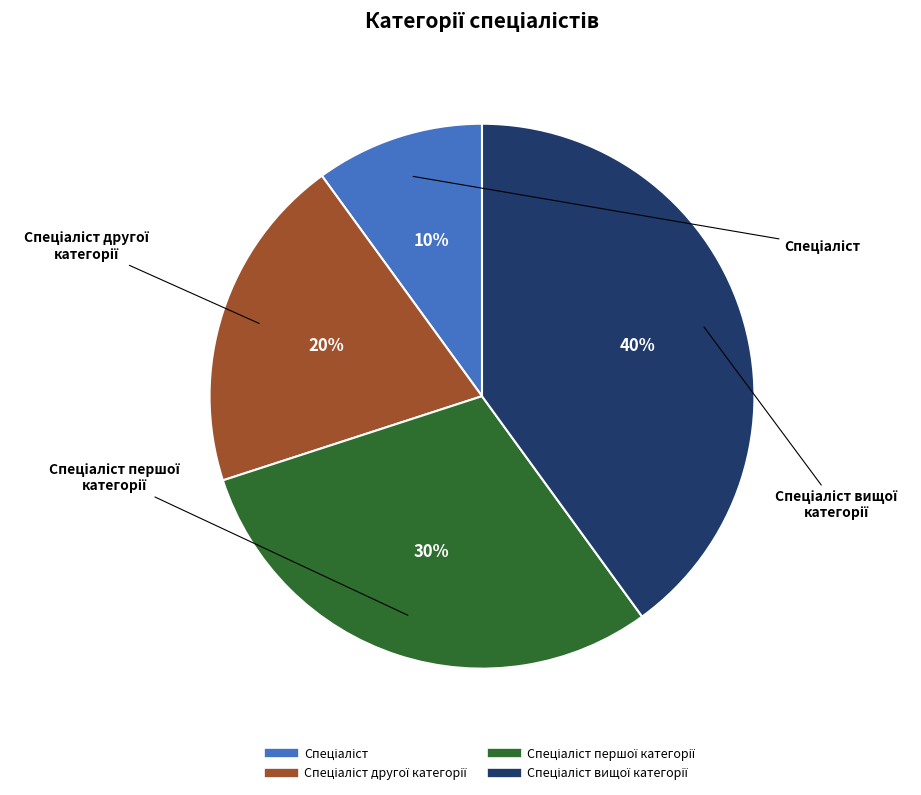

How many segments does this pie chart have?

4